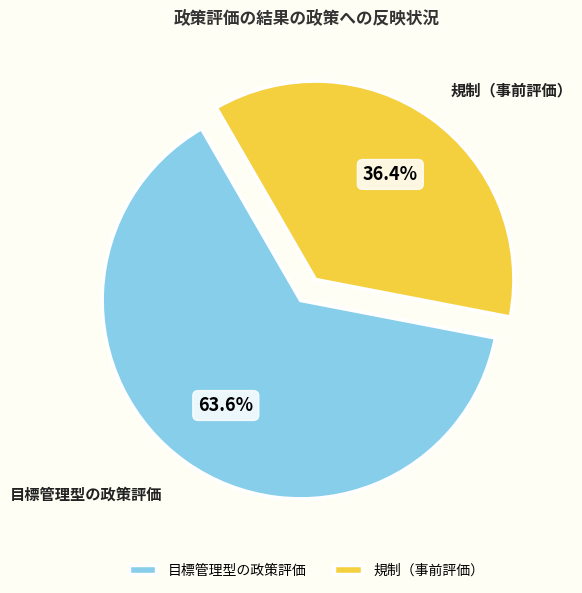

What portion of the pie excludes 目標管理型の政策評価?

36.4%